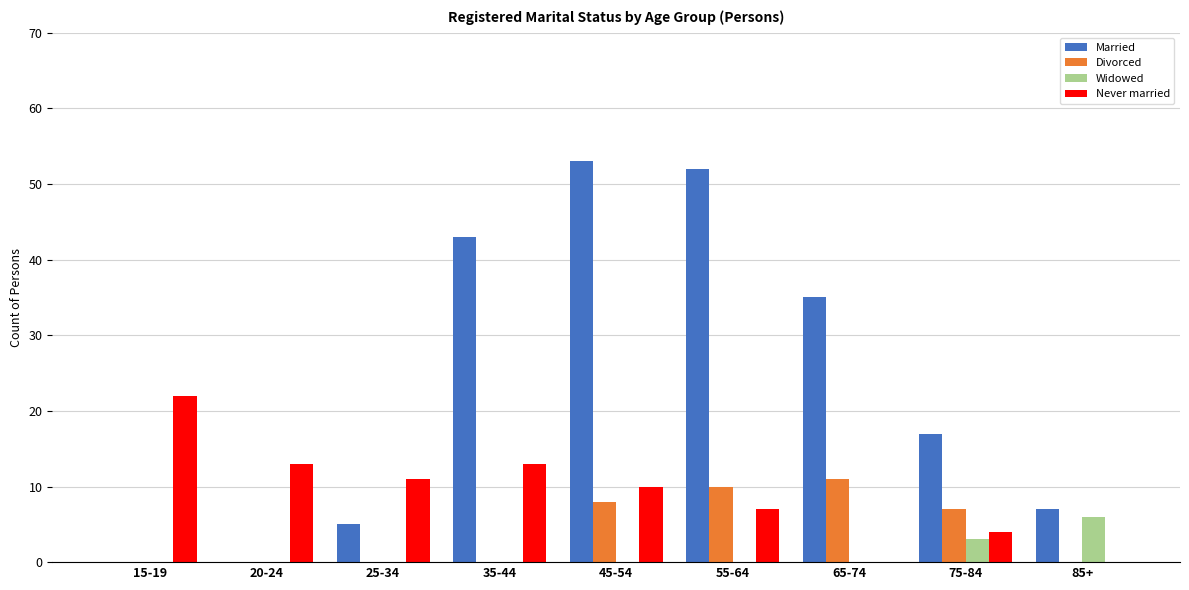

What is the greatest value displayed?

53